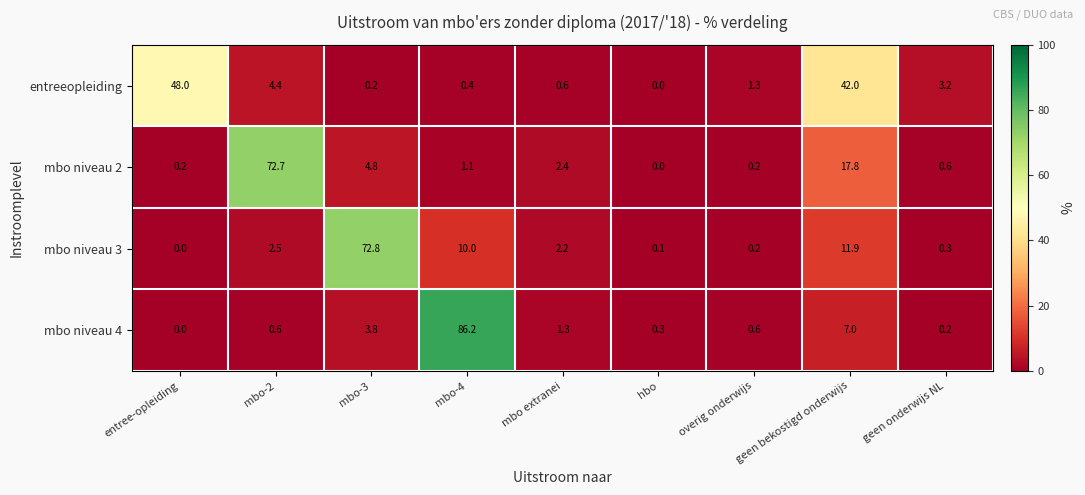

What is the highest value of the entreeopleiding series?

48.0